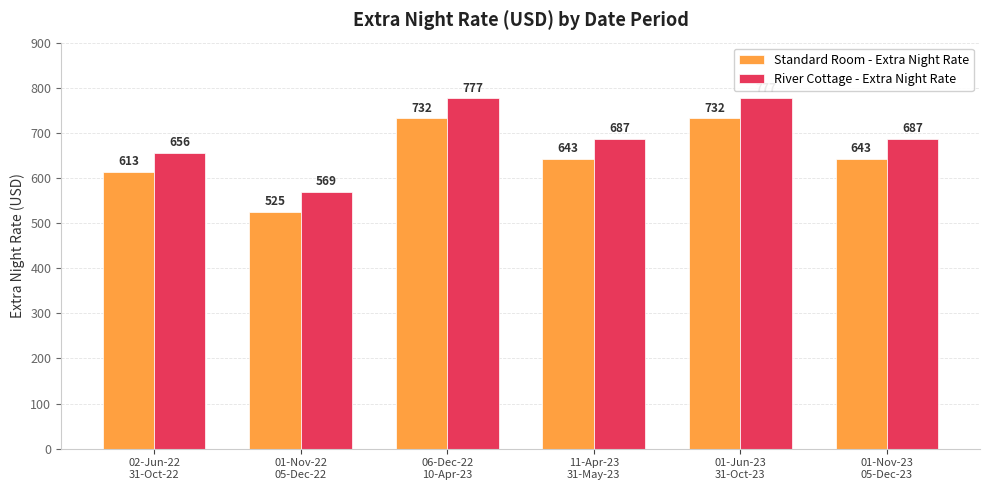

The value of Standard Room - Extra Night Rate at 02-Jun-22
31-Oct-22 is 369. True or false?

False